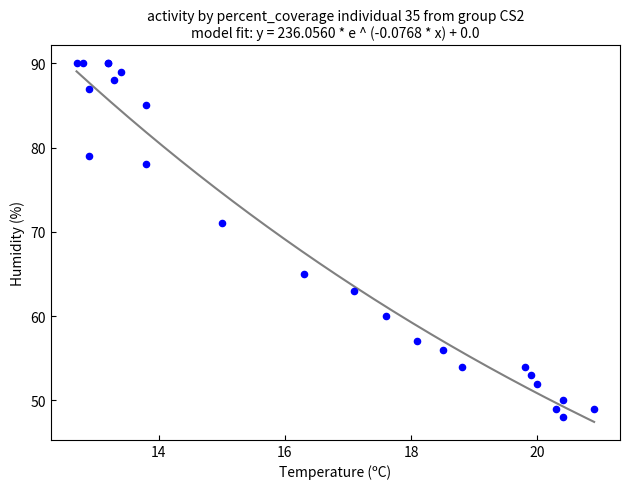

What Y value in the scatter plot is closest to 69?

71